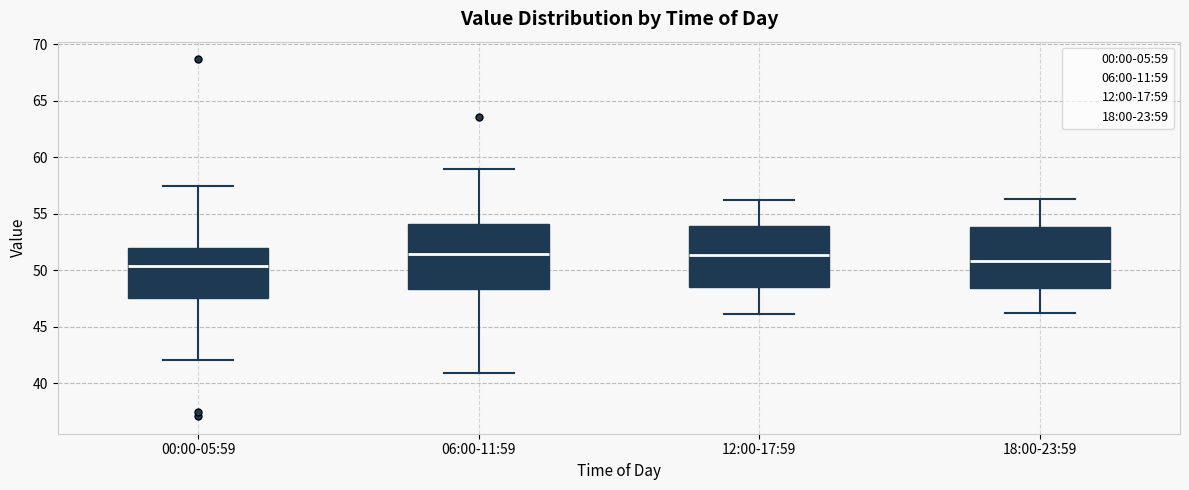

Reading left to right, read every box against the y-axis: the position of its median line, the range the box covers, and the ends of its whiskers. The values are not printed on the chart, so give them approximately, as read against the axis.

00:00-05:59: median 50.5, box 47.5 to 52.0, whiskers 42.0 to 57.5
06:00-11:59: median 51.5, box 48.5 to 54.0, whiskers 41.0 to 59.0
12:00-17:59: median 51.5, box 48.5 to 54.0, whiskers 46.0 to 56.0
18:00-23:59: median 51.0, box 48.5 to 54.0, whiskers 46.0 to 56.5